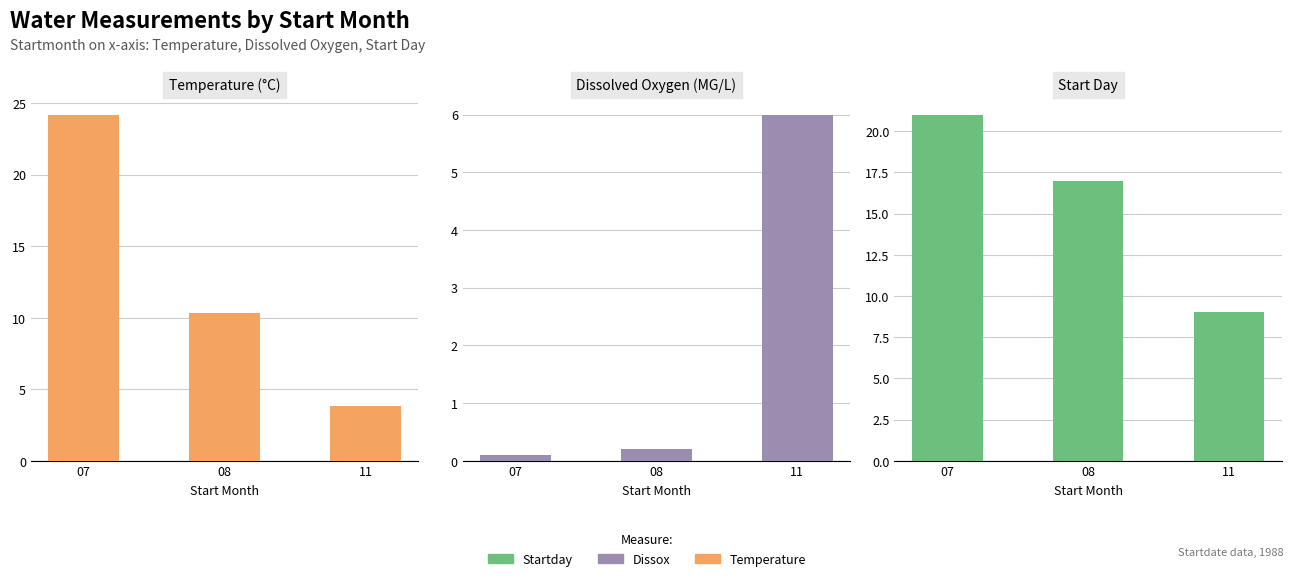

Reading left to right, transcribe all the data shown in this chart.

Temperature: 07=24.2	08=10.3	11=3.8
Dissox: 07=0.1	08=0.2	11=6.0
Startday: 07=21.0	08=17.0	11=9.0